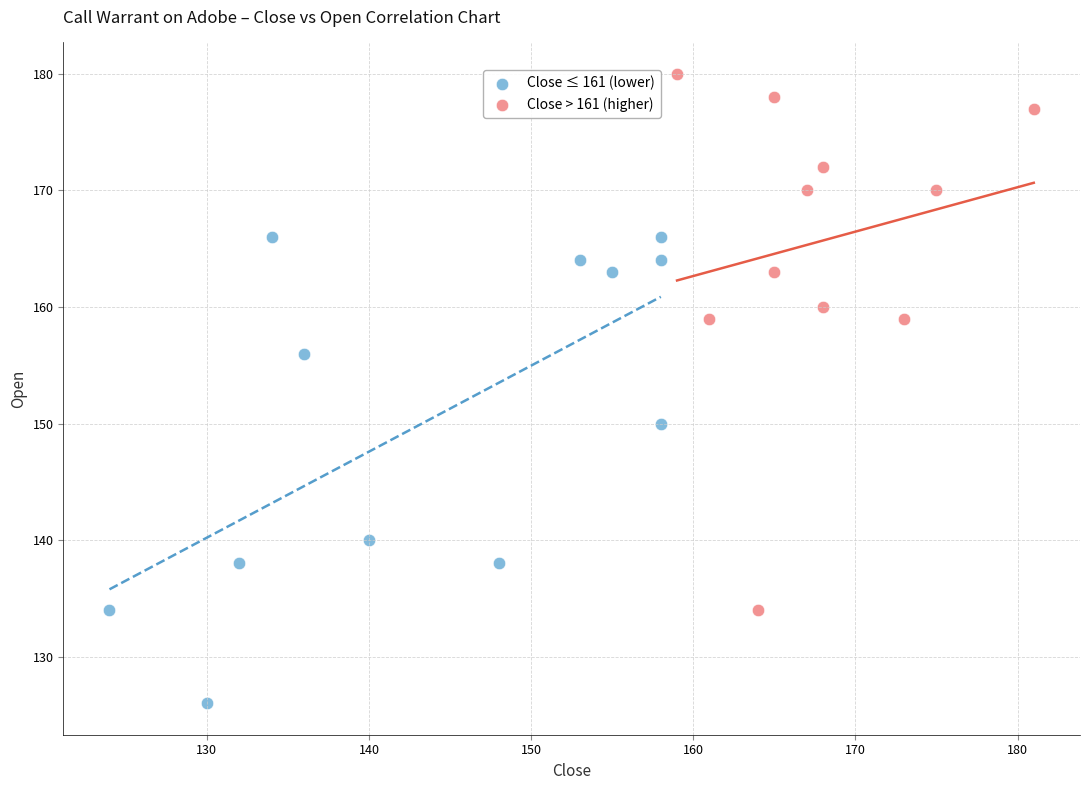

Which series has the widest spread of Y values?

Close > 161 (higher)